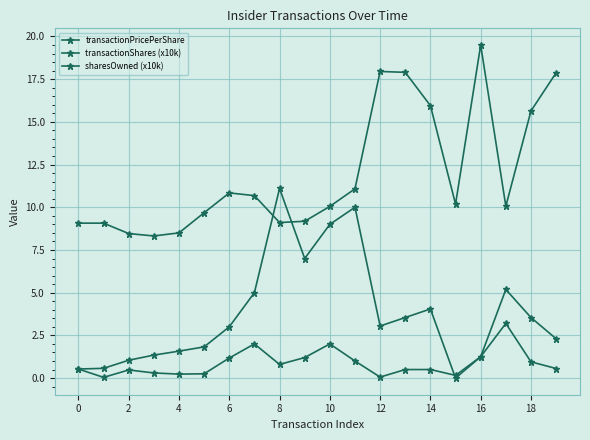

Reading left to right, what are all the values shown in this chart?

transactionPricePerShare: 9.1	9.1	8.5	8.3	8.5	9.7	10.8	10.7	9.1	9.2	10.1	11.1	17.9	17.9	15.9	10.2	19.5	10.1	15.6	17.9
transactionShares (x10k): 0.5	0.0	0.5	0.3	0.2	0.2	1.2	2.0	0.8	1.2	2.0	1.0	0.1	0.5	0.5	0.2	1.2	3.2	0.9	0.6
sharesOwned (x10k): 0.5	0.6	1.0	1.3	1.6	1.8	3.0	5.0	11.1	7.0	9.0	10.0	3.0	3.5	4.0	0.0	1.2	5.2	3.5	2.3